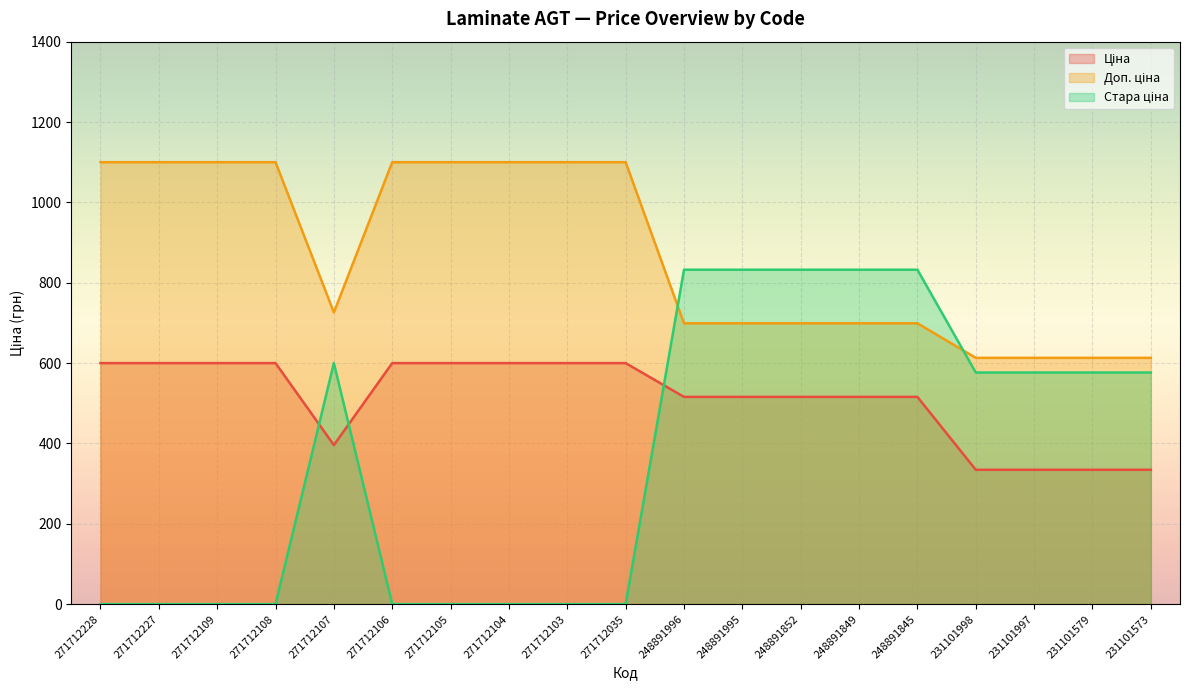

Reading right to left, extract all data points from this chart.

Ціна: 334.4	334.4	334.4	334.4	515.8	515.8	515.8	515.8	515.8	599.9	599.9	599.9	599.9	599.9	395.9	599.9	599.9	599.9	599.9
Доп. ціна: 613.0	613.0	613.0	613.0	699.0	699.0	699.0	699.0	699.0	1100.0	1100.0	1100.0	1100.0	1100.0	726.0	1100.0	1100.0	1100.0	1100.0
Стара ціна: 576.6	576.6	576.6	576.6	832.4	832.4	832.4	832.4	832.4	0.0	0.0	0.0	0.0	0.0	599.9	0.0	0.0	0.0	0.0